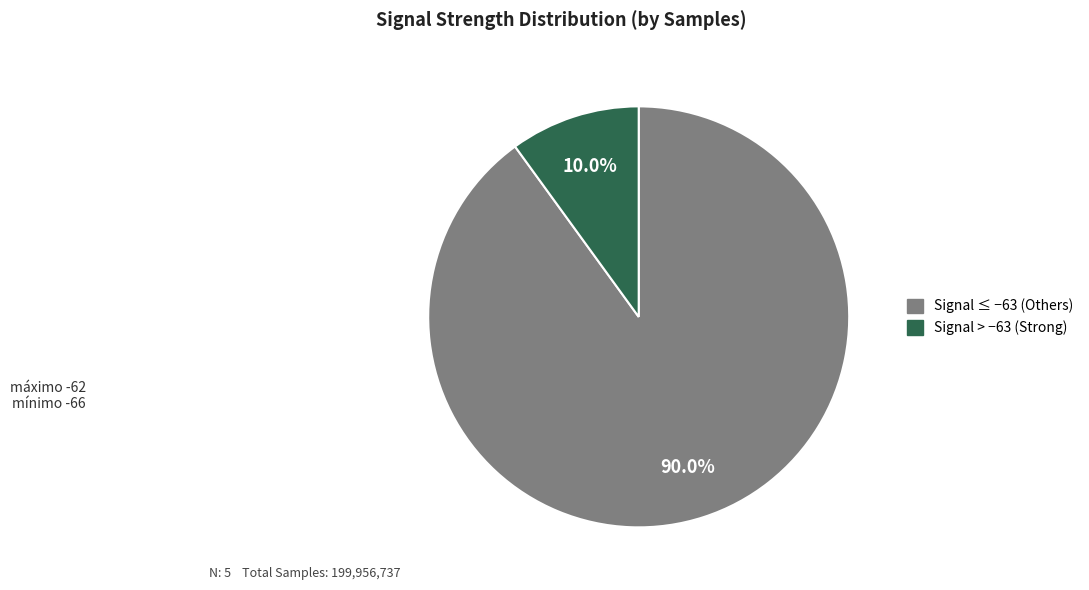

Is there any slice that represents more than half of the pie?

Yes